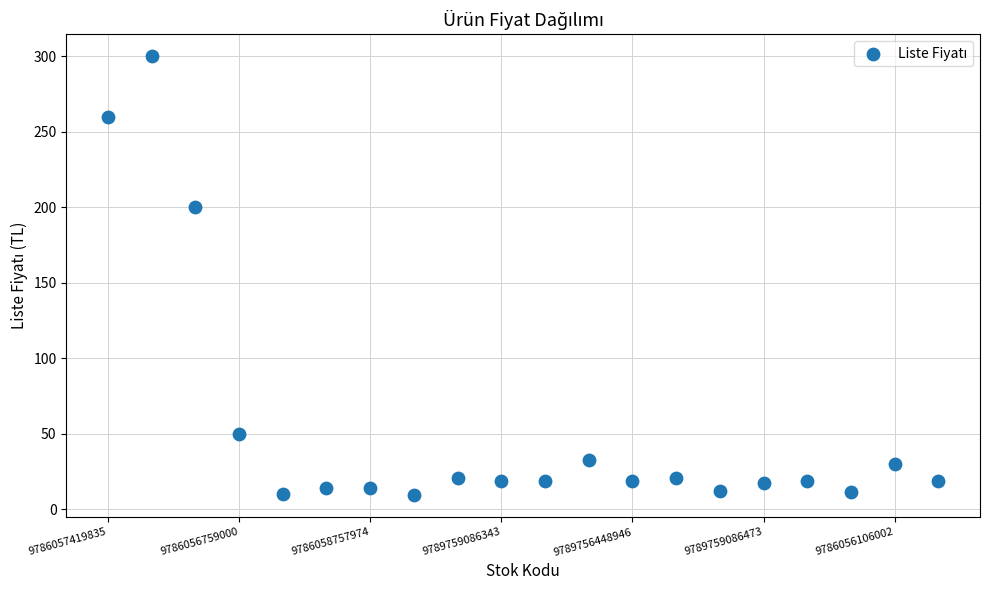

What Y value in the scatter plot is closest to 154?

200.0